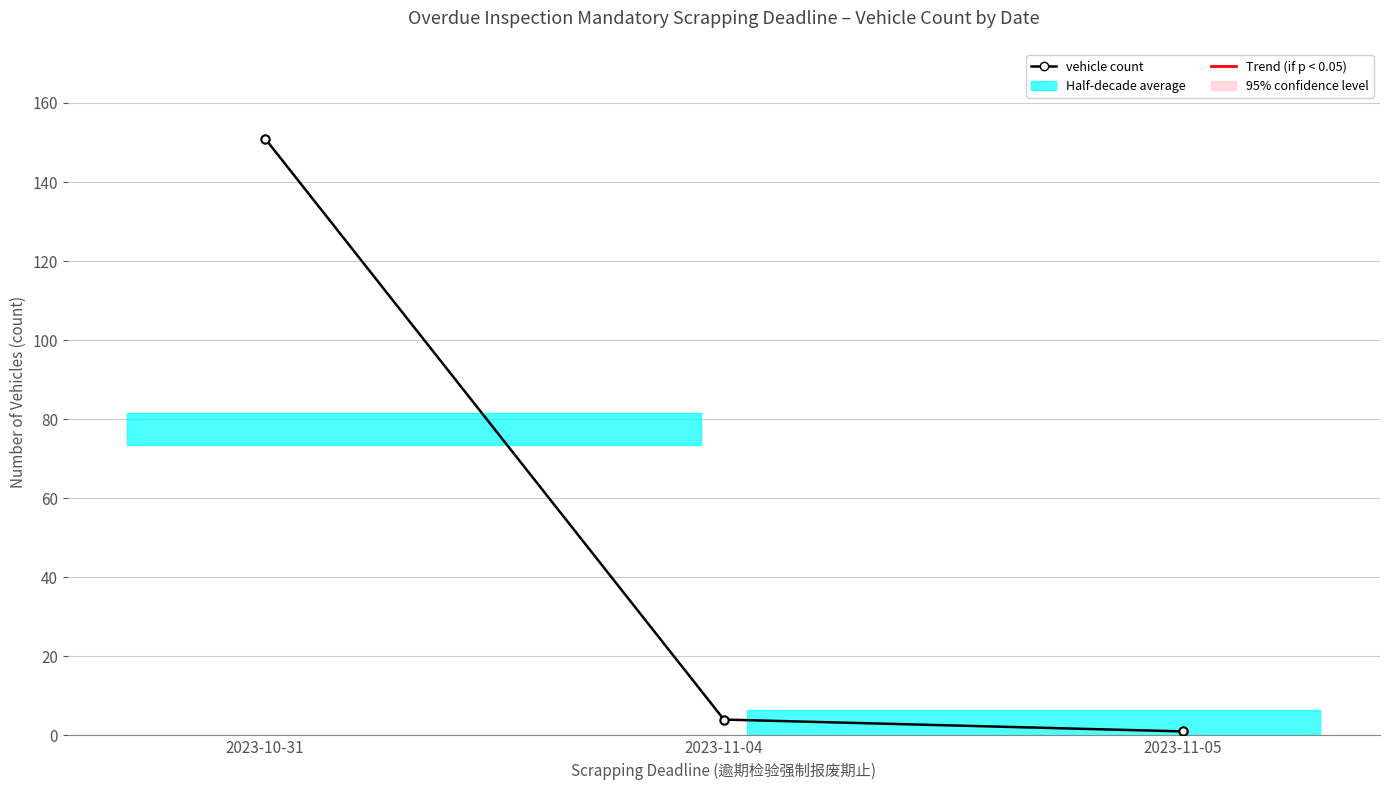

Is it true that the value at 2023-10-31 is 151?

True